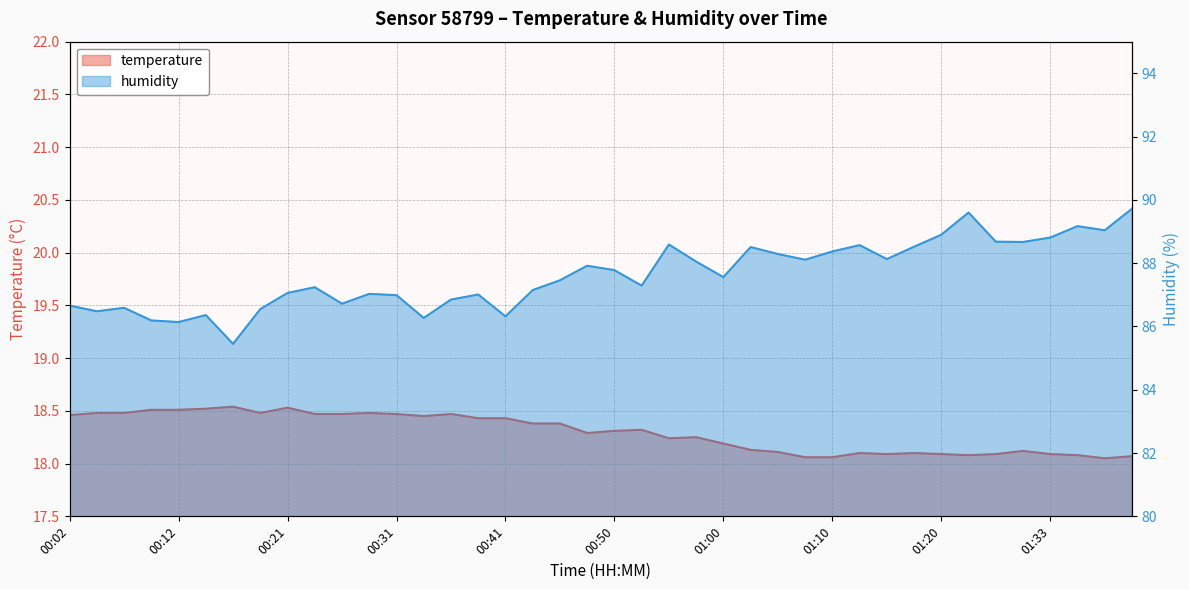

What is the total value across all series at 01:23?

107.7